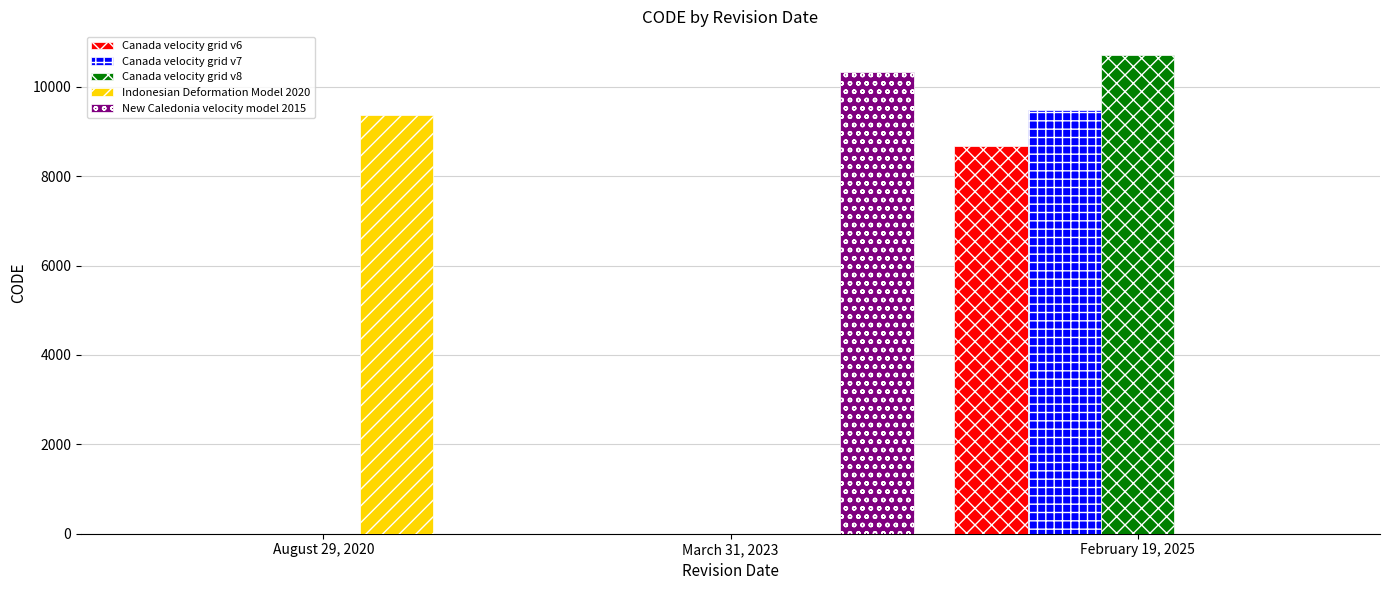

Reading left to right, extract all data points from this chart.

Canada velocity grid v6: August 29, 2020=0	March 31, 2023=0	February 19, 2025=8676
Canada velocity grid v7: August 29, 2020=0	March 31, 2023=0	February 19, 2025=9483
Canada velocity grid v8: August 29, 2020=0	March 31, 2023=0	February 19, 2025=10707
Indonesian Deformation Model 2020: August 29, 2020=9375	March 31, 2023=0	February 19, 2025=0
New Caledonia velocity model 2015: August 29, 2020=0	March 31, 2023=10323	February 19, 2025=0